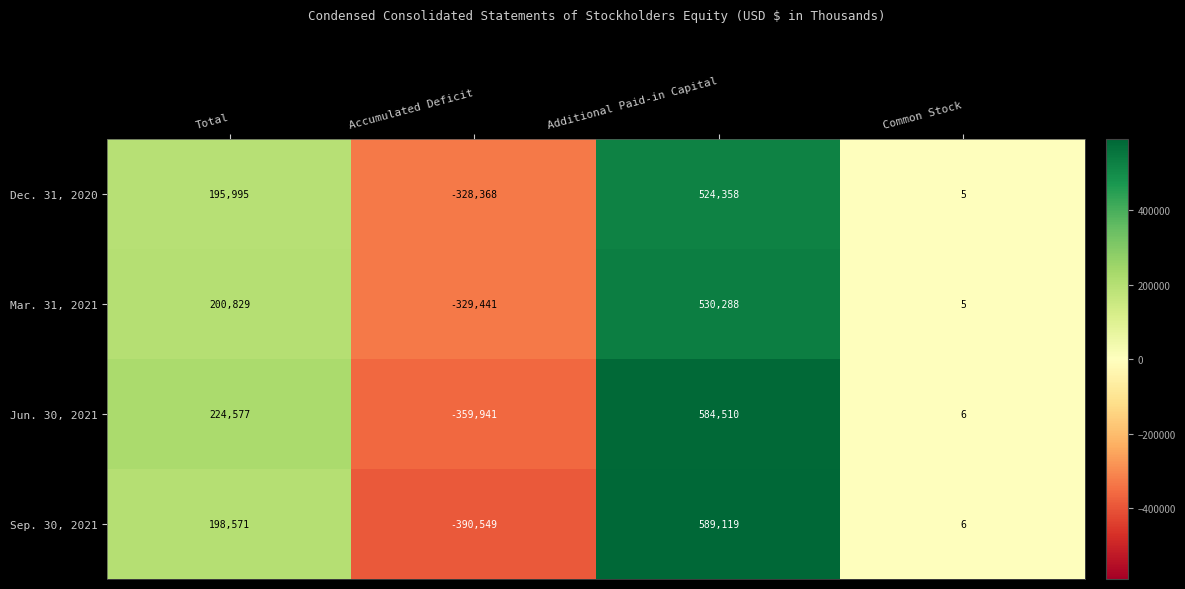

Reading right to left, list all the values displayed in this chart.

Dec. 31, 2020: 5	524358	-328368	195995
Mar. 31, 2021: 5	530288	-329441	200829
Jun. 30, 2021: 6	584510	-359941	224577
Sep. 30, 2021: 6	589119	-390549	198571